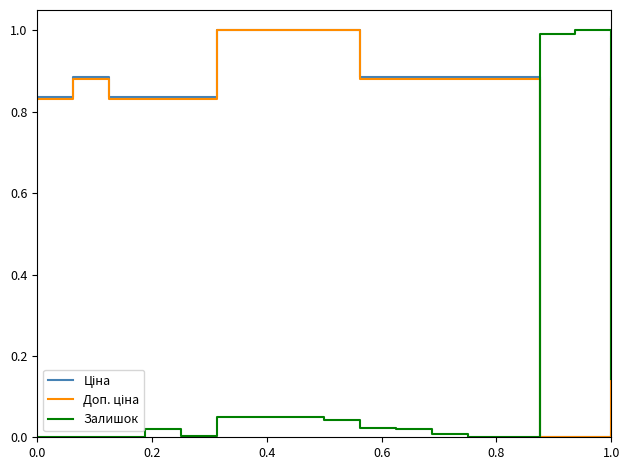

What is the difference between the maximum and second lowest values in the Залишок series?

1.0